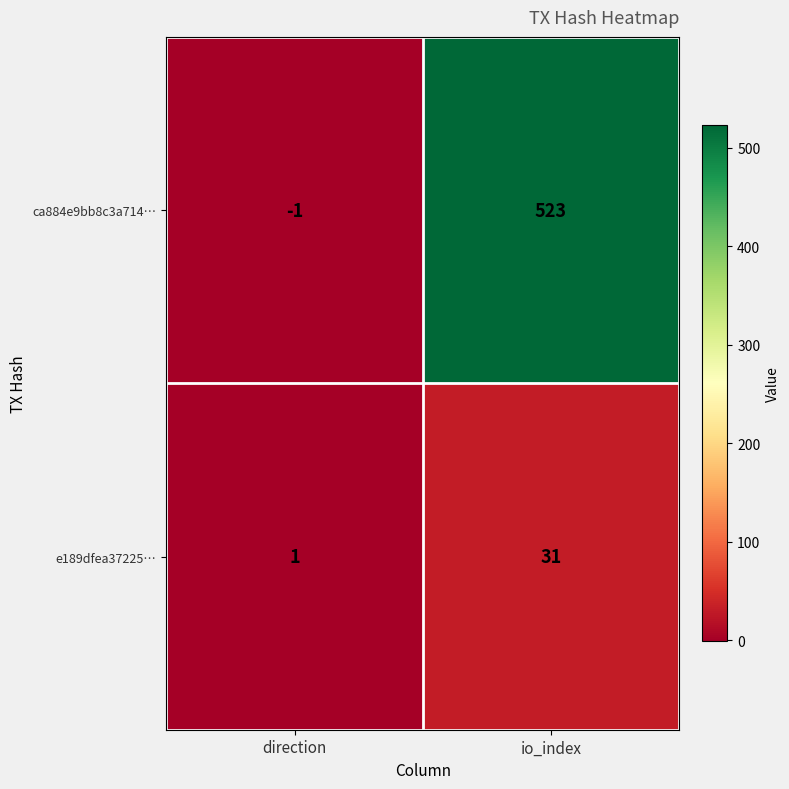

Rank the series at direction from lowest to highest value.

ca884e9bb8c3a714…, e189dfea37225…